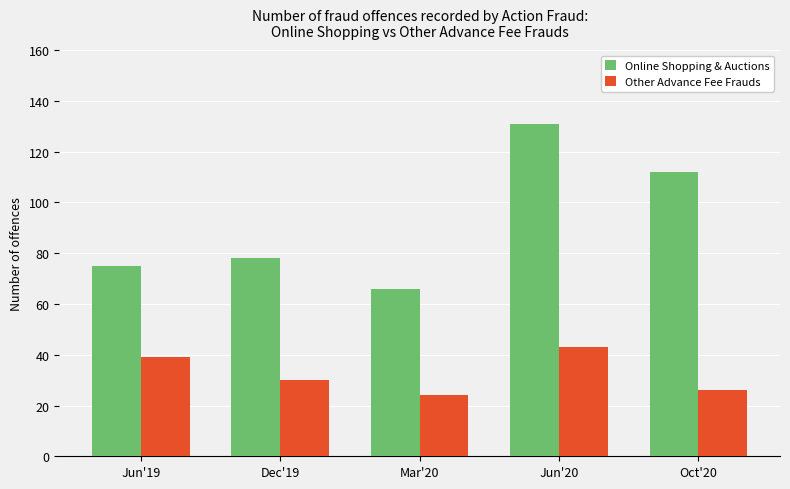

How many data points does each series have?

5